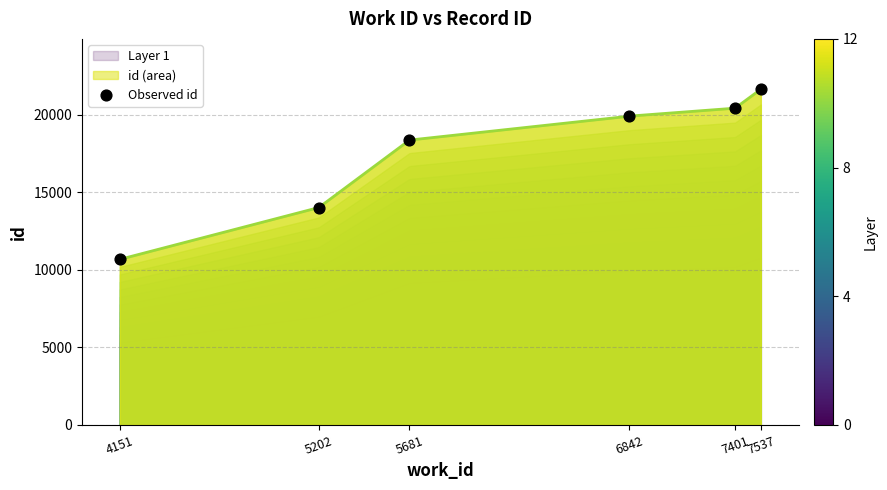

What is the change in value from 5202 to 7537?

+7629